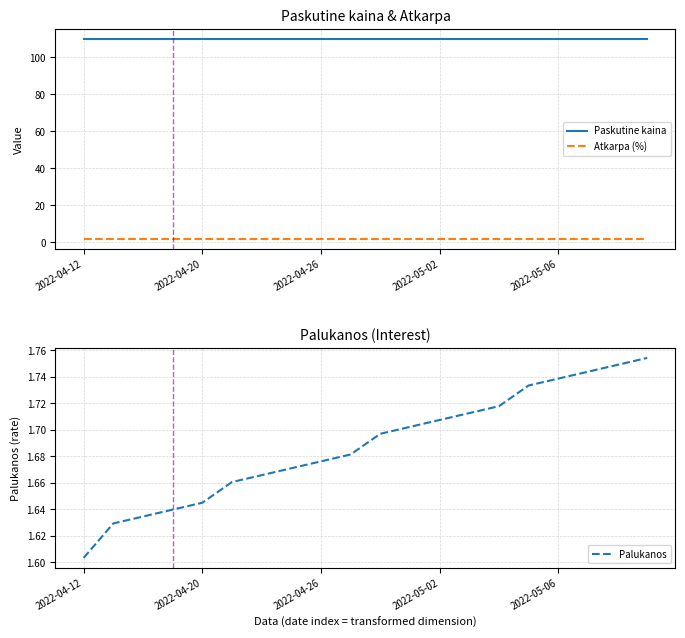

True or false: Paskutine kaina and Palukanos intersect in this chart.

False